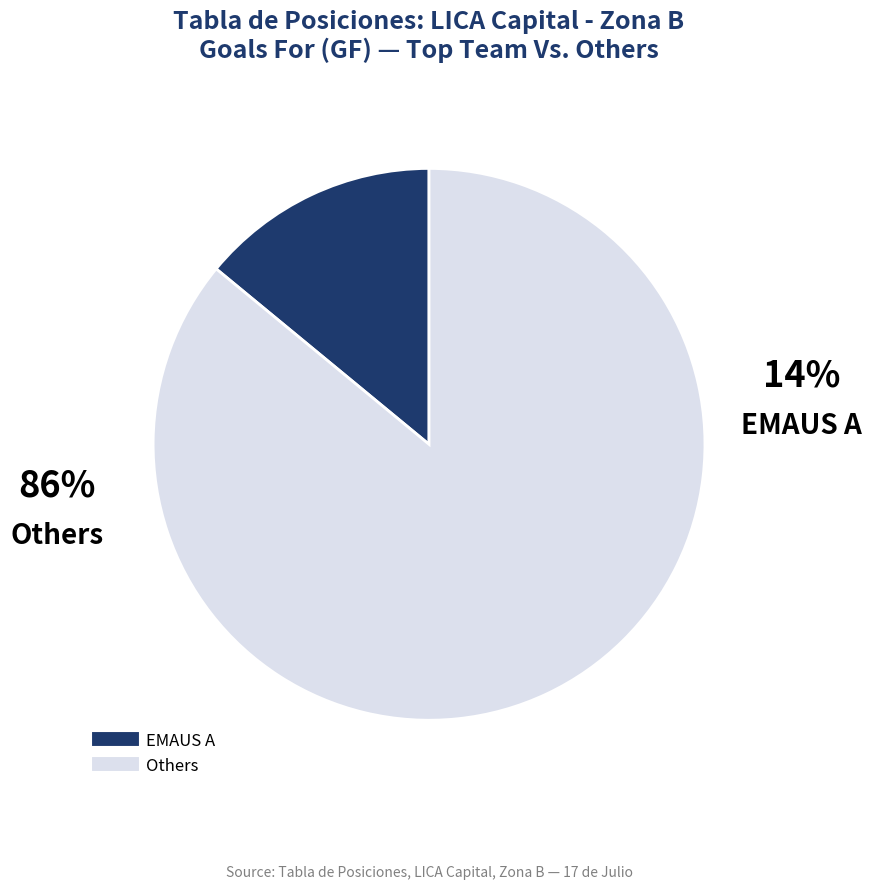

How many slices are in this pie chart?

2